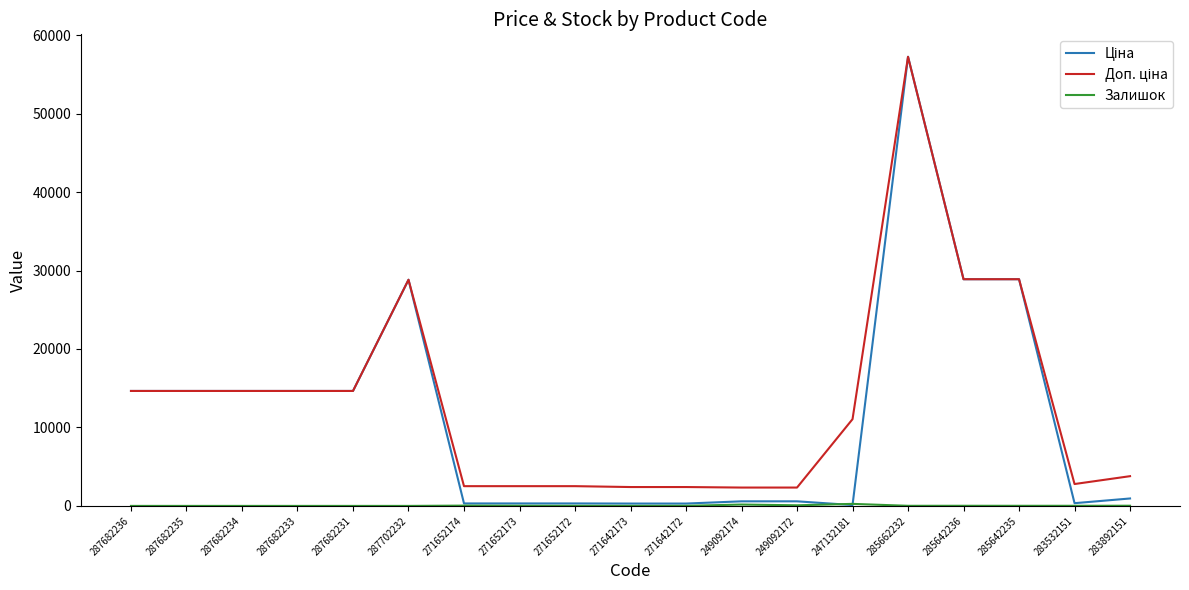

At which category is the sum across all series the highest?

285662232